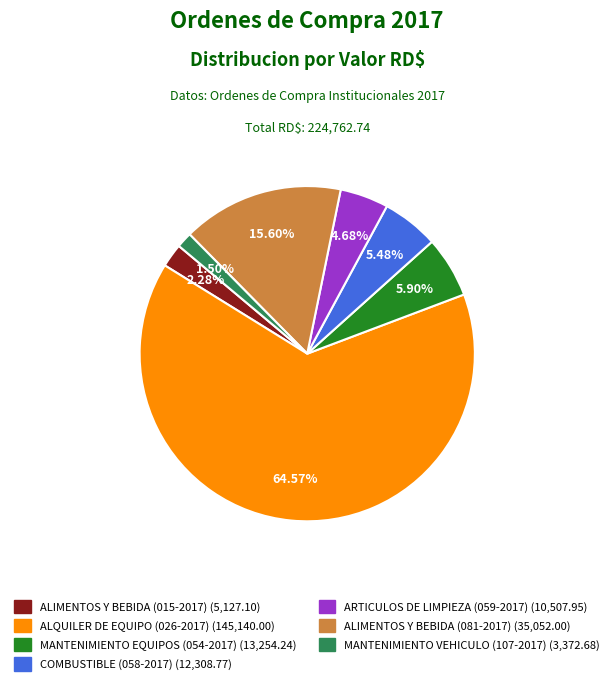

To the nearest percent, what is the average slice percentage?

14%